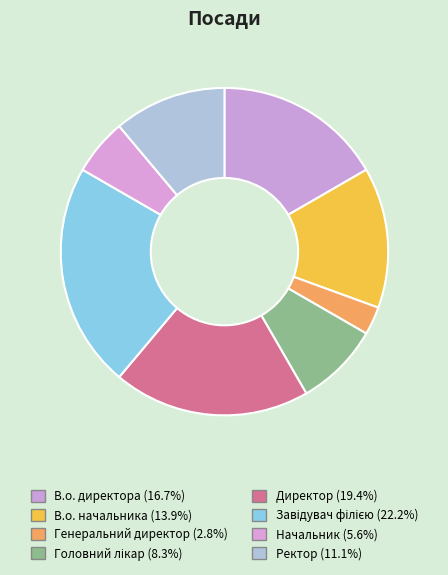

What portion of the pie excludes В.о. директора?

83.3%